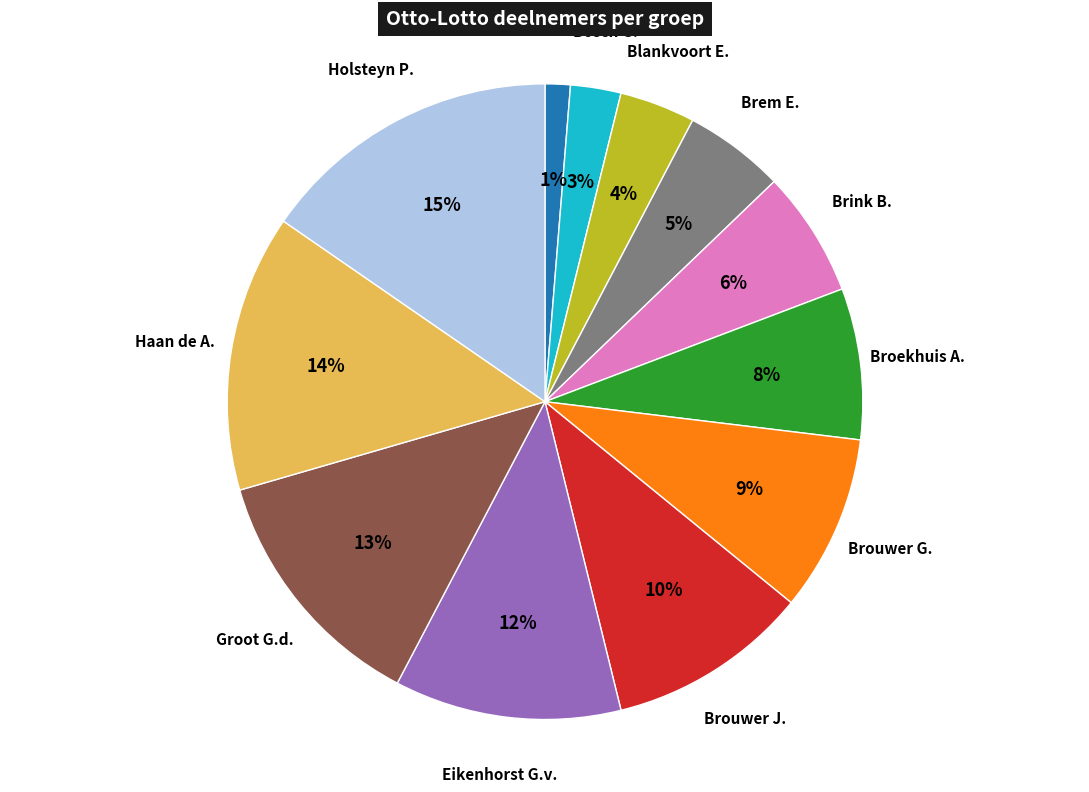

To the nearest percent, what percentage of the pie is Blankvoort E.?

4%